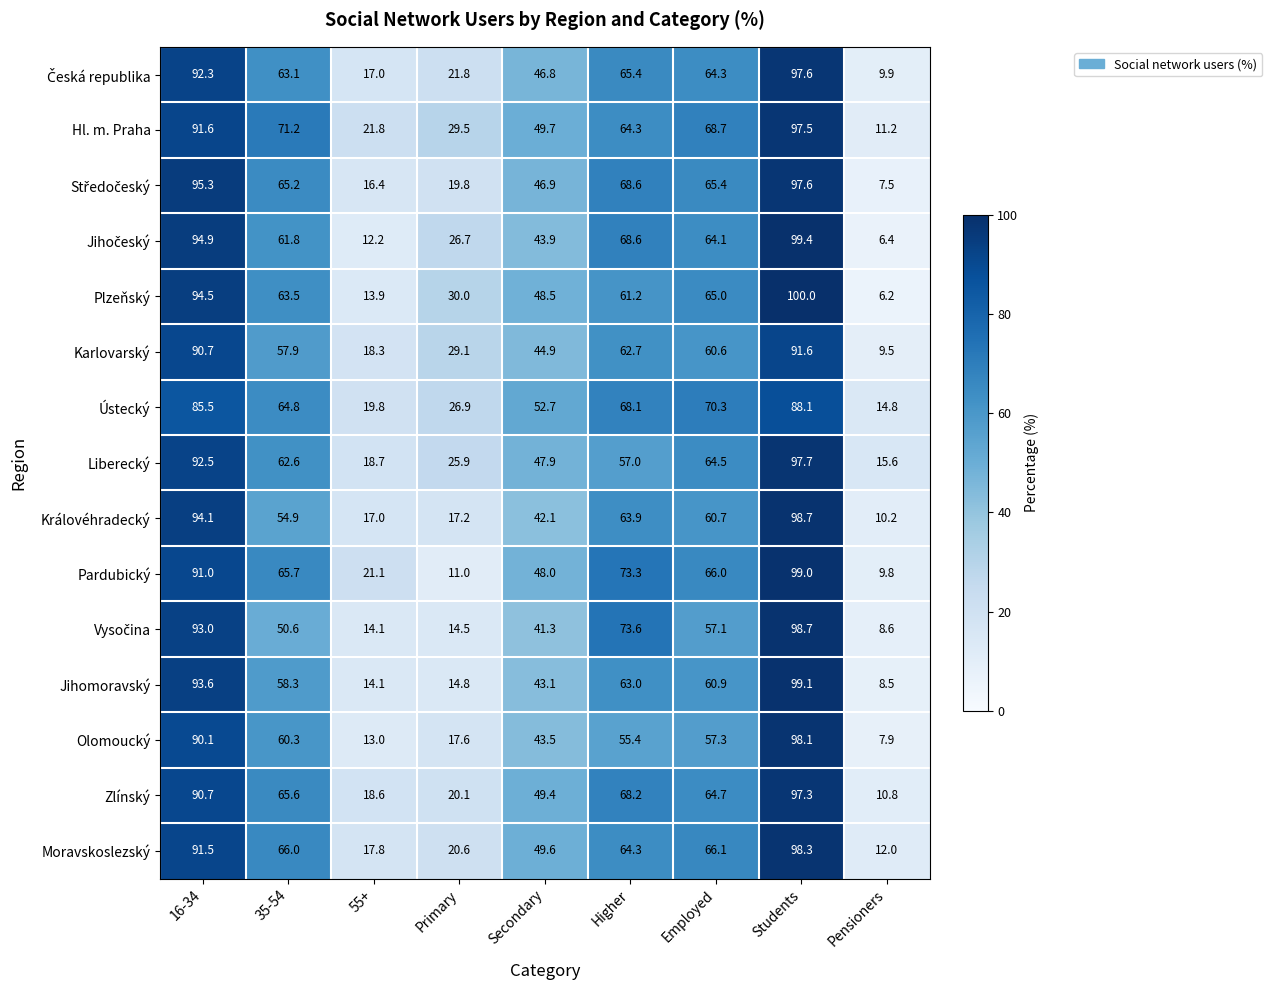

What is the sum of all Karlovarský values?

465.3